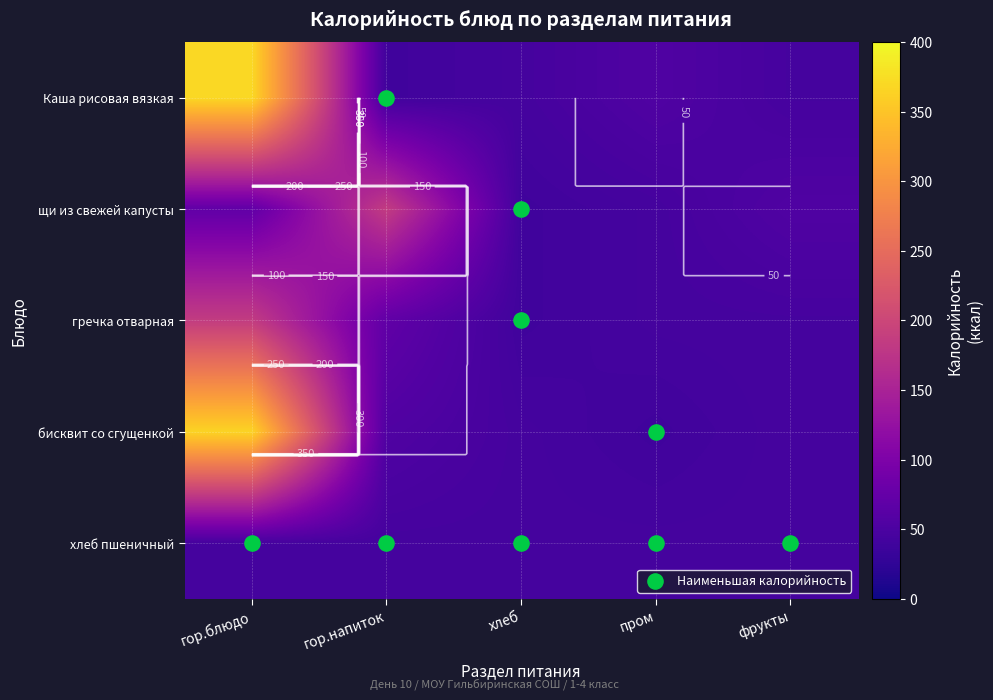

What is the difference between the maximum and minimum values in the Каша рисовая вязкая series?

330.4